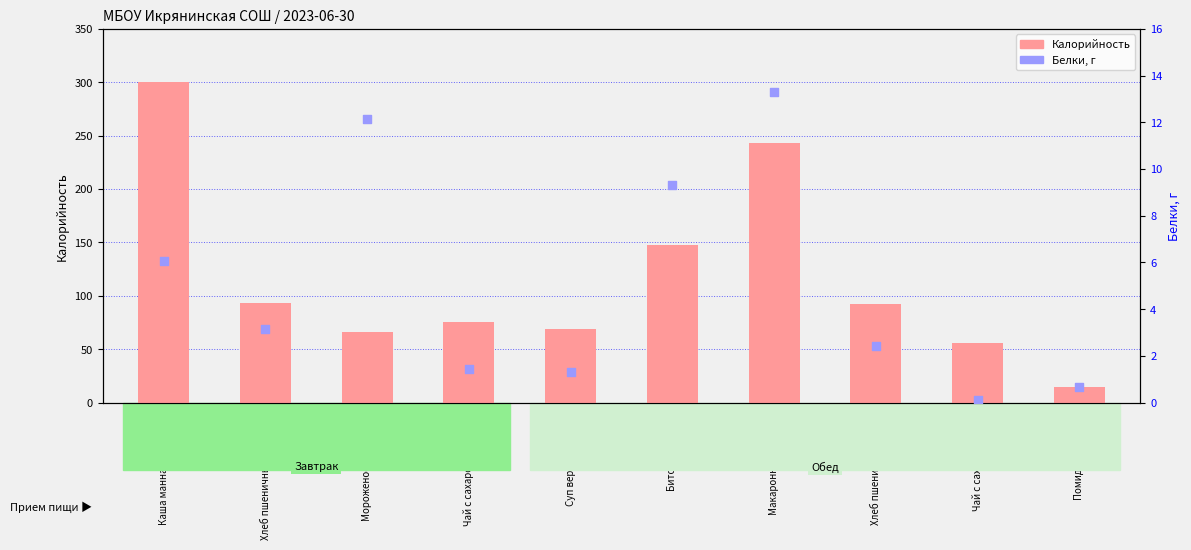

What is the total value across all series at Хлеб пшеничный (завтрак)?

96.7